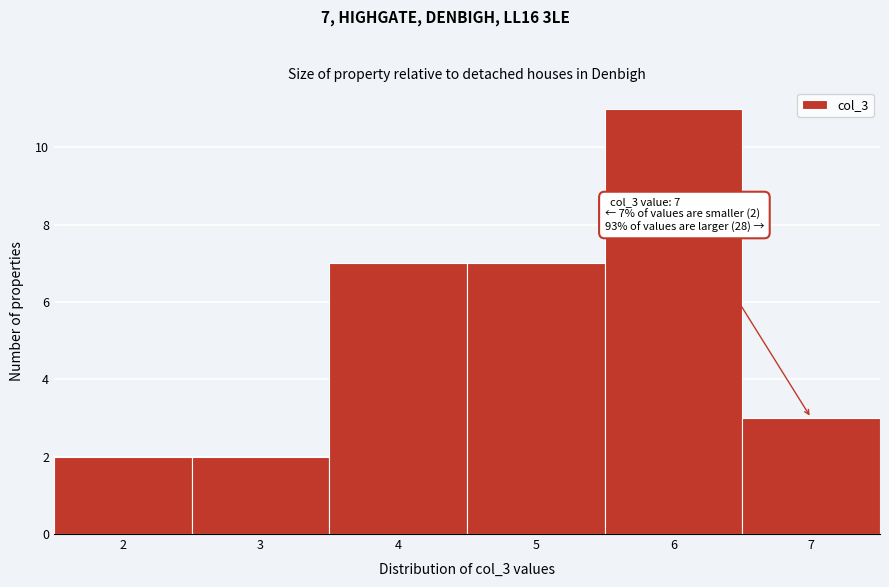

Which range on the x-axis has the tallest bar?

5.5 to 6.5